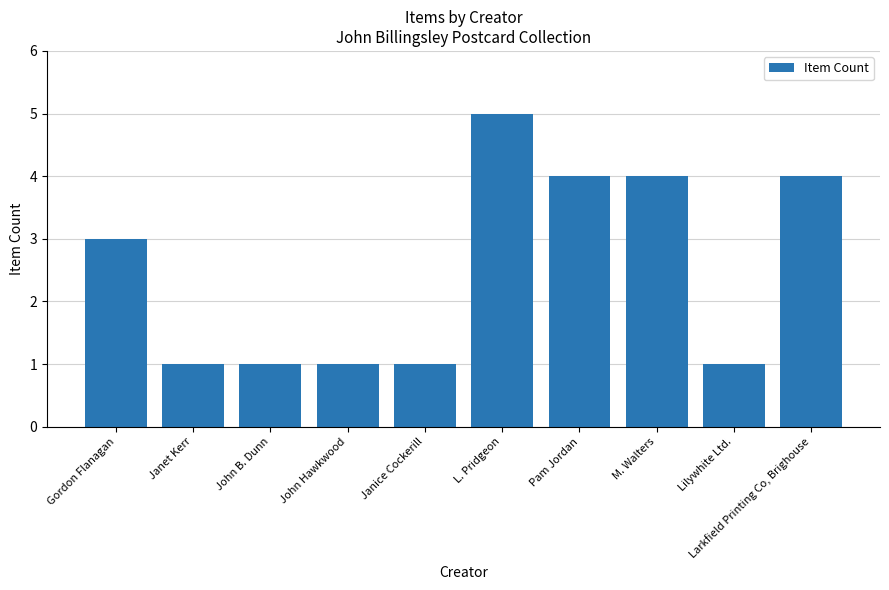

True or false: the data shows 5 at Gordon Flanagan.

False